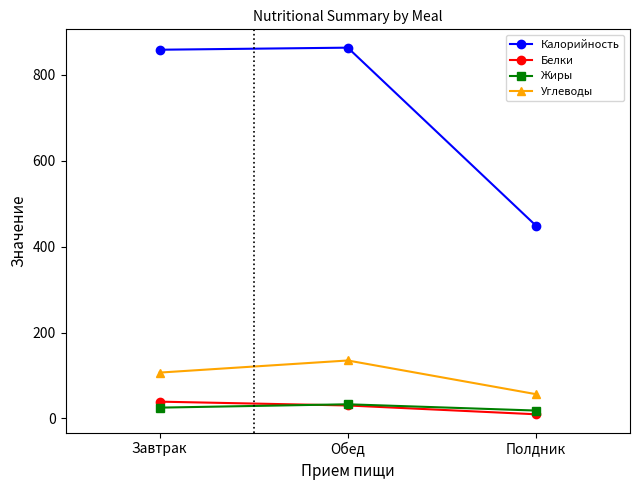

What is the difference between the highest and lowest values at Завтрак?

833.2